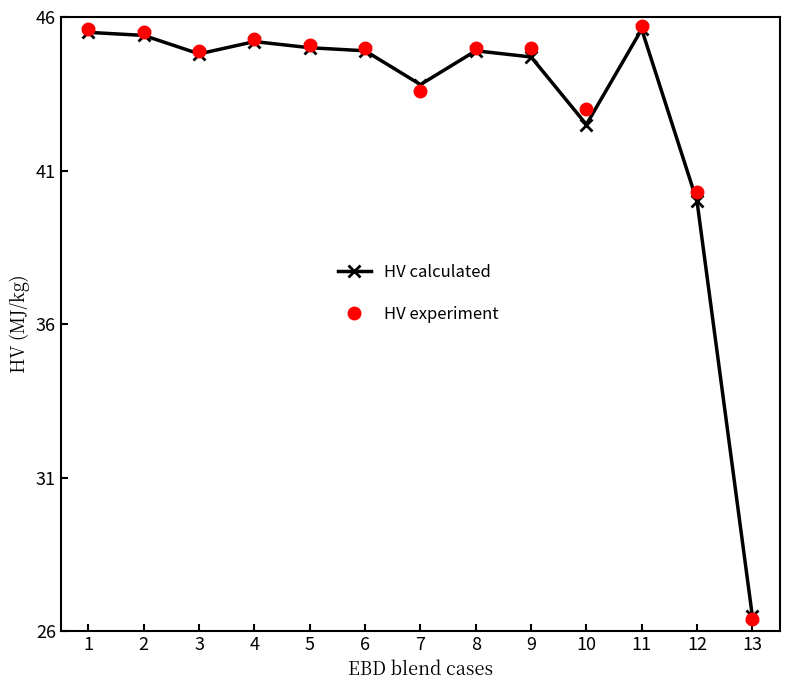

Reading right to left, what are all the values shown in this chart?

HV calculated: 13=26.5	12=40.0	11=45.6	10=42.5	9=44.7	8=44.9	7=43.8	6=44.9	5=45.0	4=45.2	3=44.8	2=45.4	1=45.5
HV experiment: 13=26.4	12=40.3	11=45.7	10=43.0	9=45.0	8=45.0	7=43.6	6=45.0	5=45.1	4=45.3	3=44.9	2=45.5	1=45.6